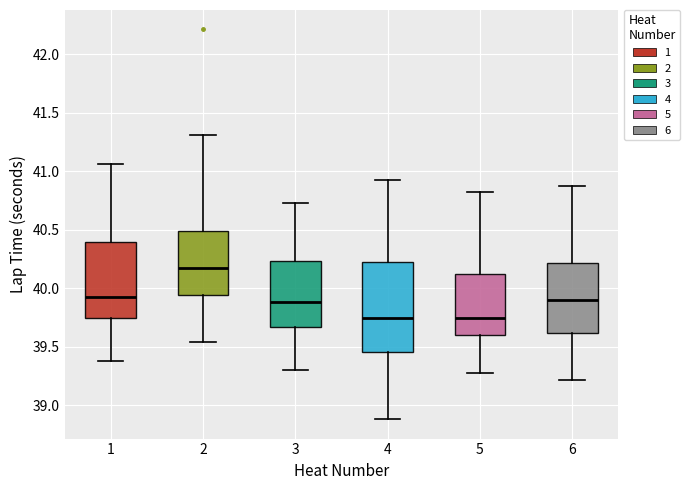

Which box has the highest median line?

2